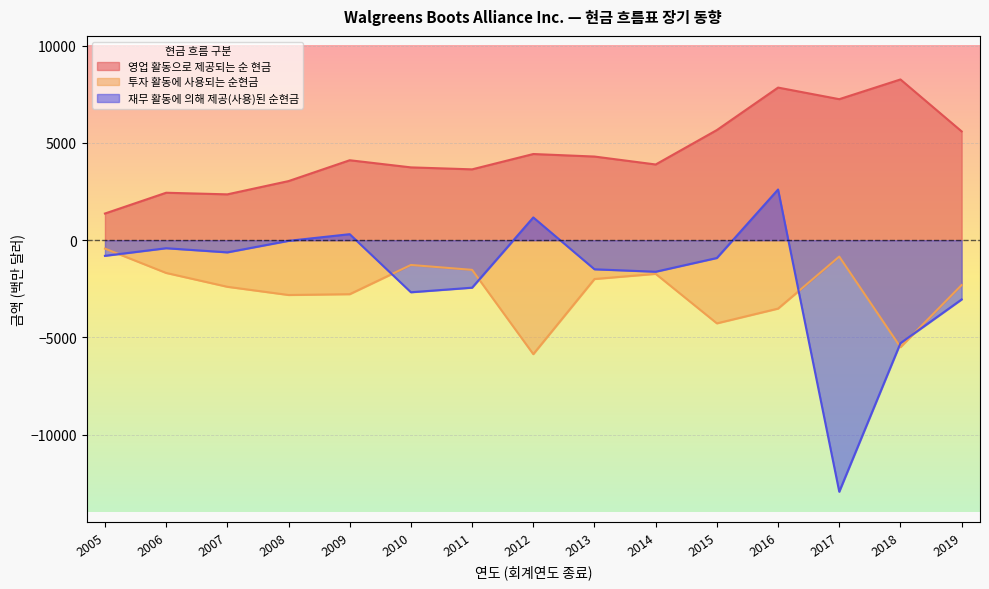

Which series has the largest range (max minus min)?

재무 활동에 의해 제공(사용)된 순현금